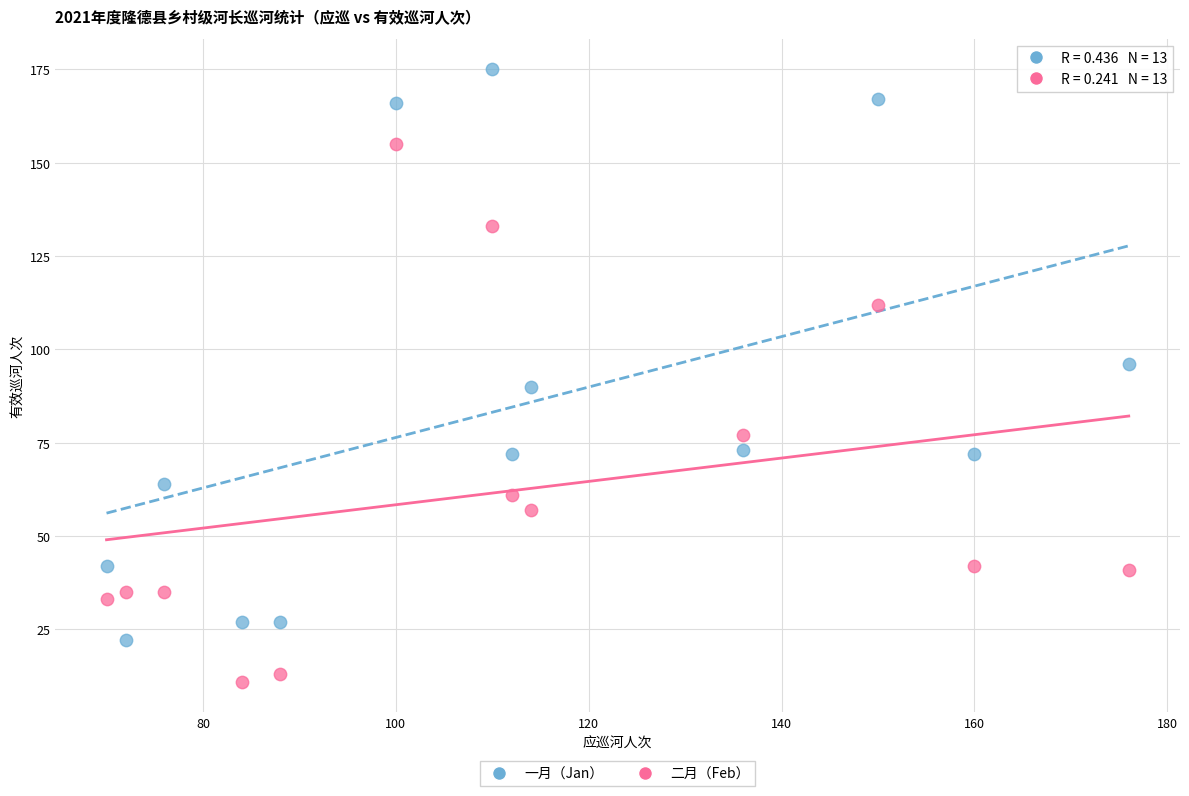

In the 一月（Jan） series, what Y value is closest to 98?

96